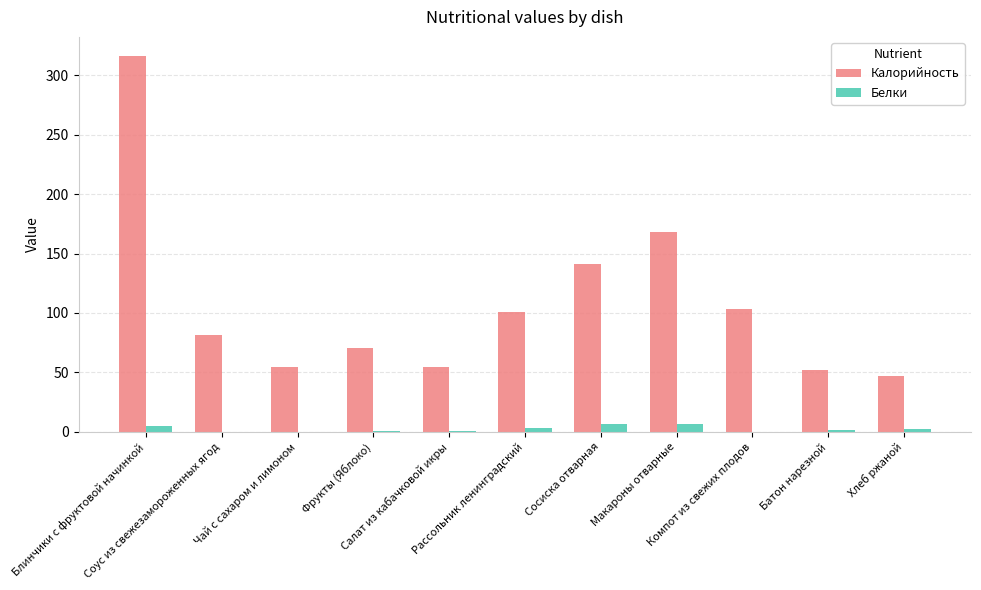

What is the average value of the Калорийность series?

108.2